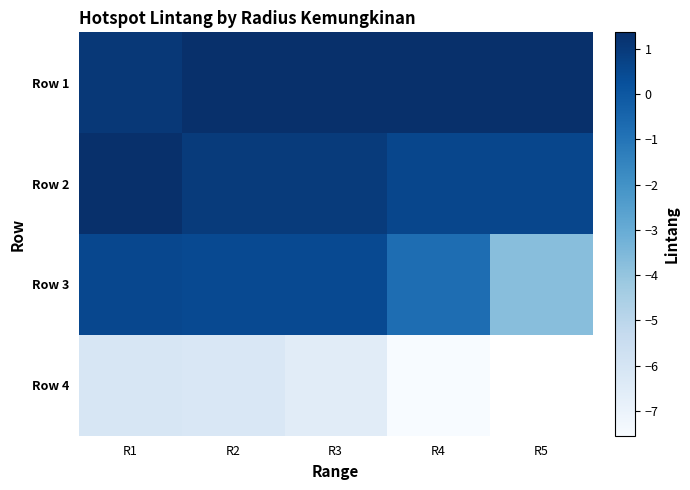

Between R2 and R4, which series saw the biggest shift?

Row 4